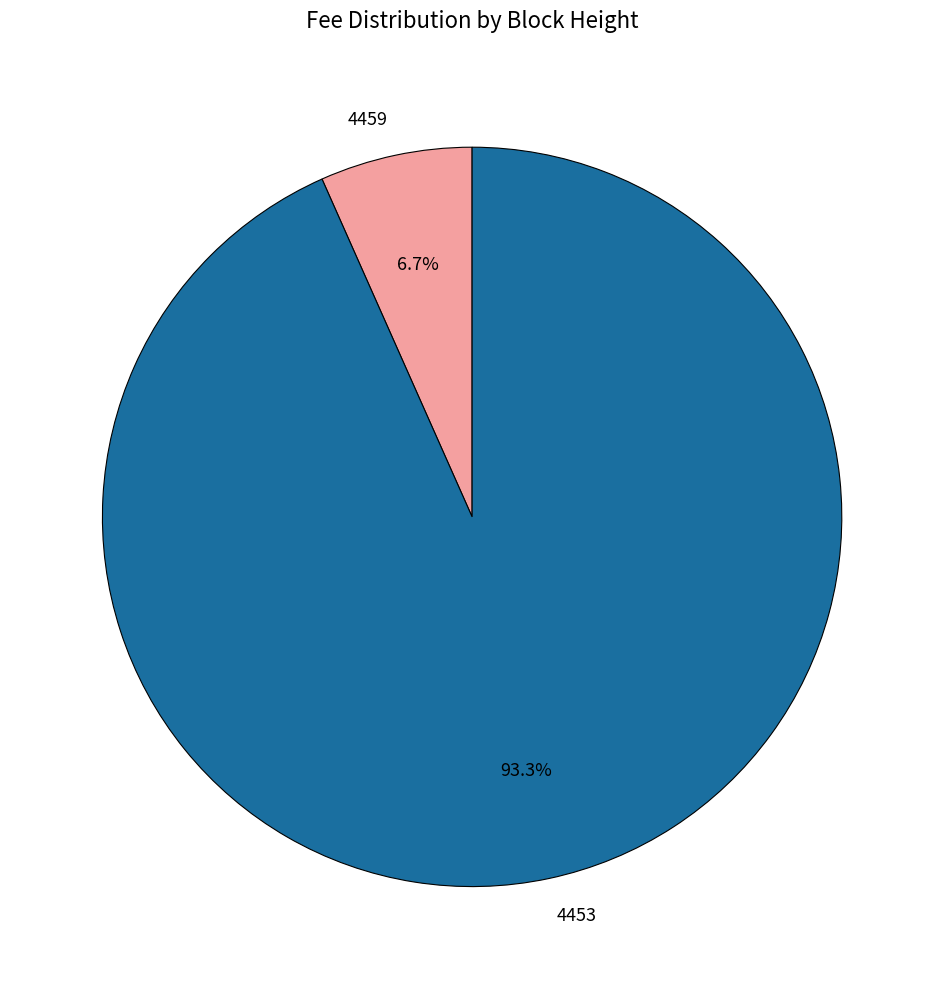

What is the smallest slice in the pie chart?

4459